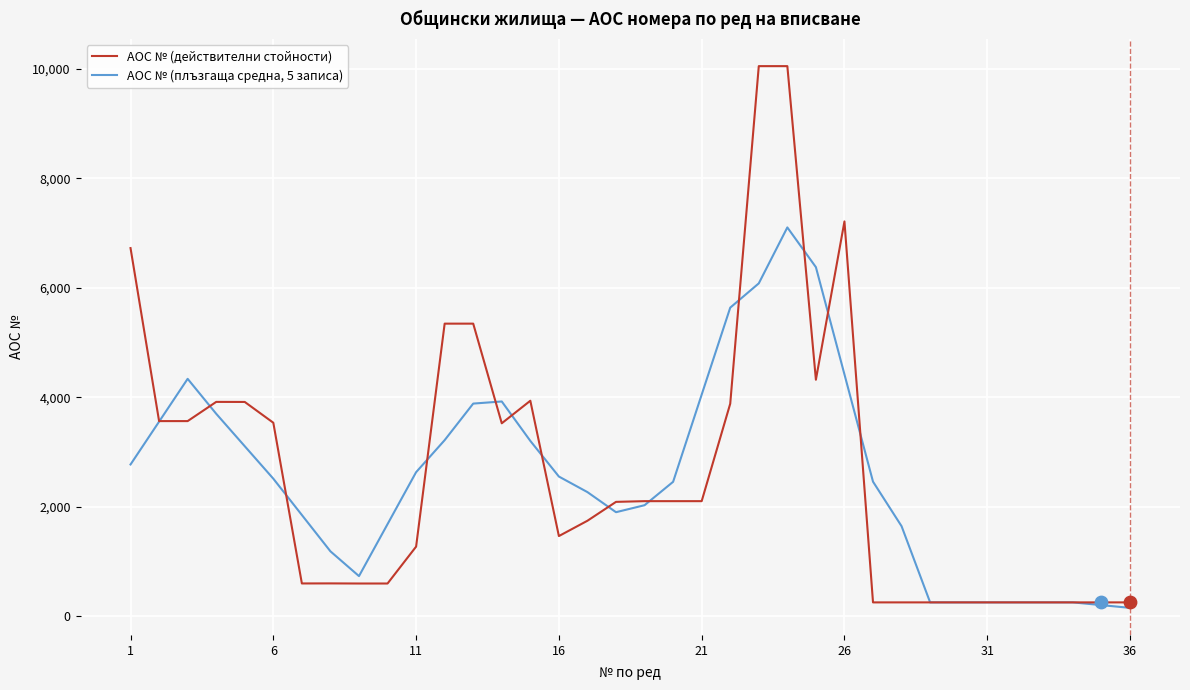

What is the maximum value for АОС № (действителни стойности)?

10050.0